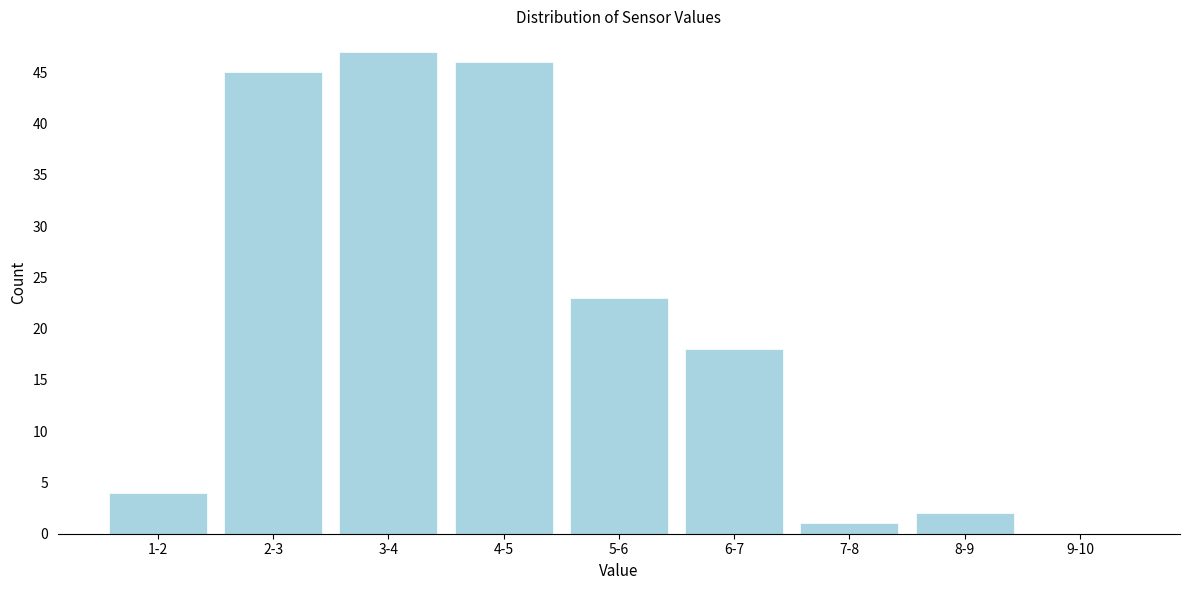

Reading left to right, transcribe all the data shown in this chart.

1-2=4	2-3=45	3-4=47	4-5=46	5-6=23	6-7=18	7-8=1	8-9=2	9-10=0